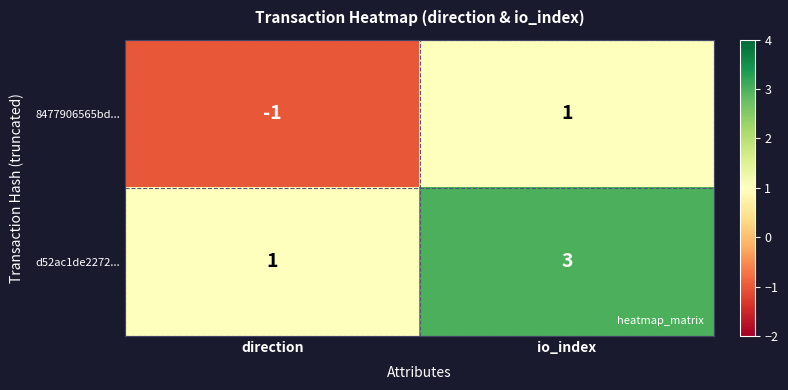

Is it true that d52ac1de2272... equals 1 at direction?

True